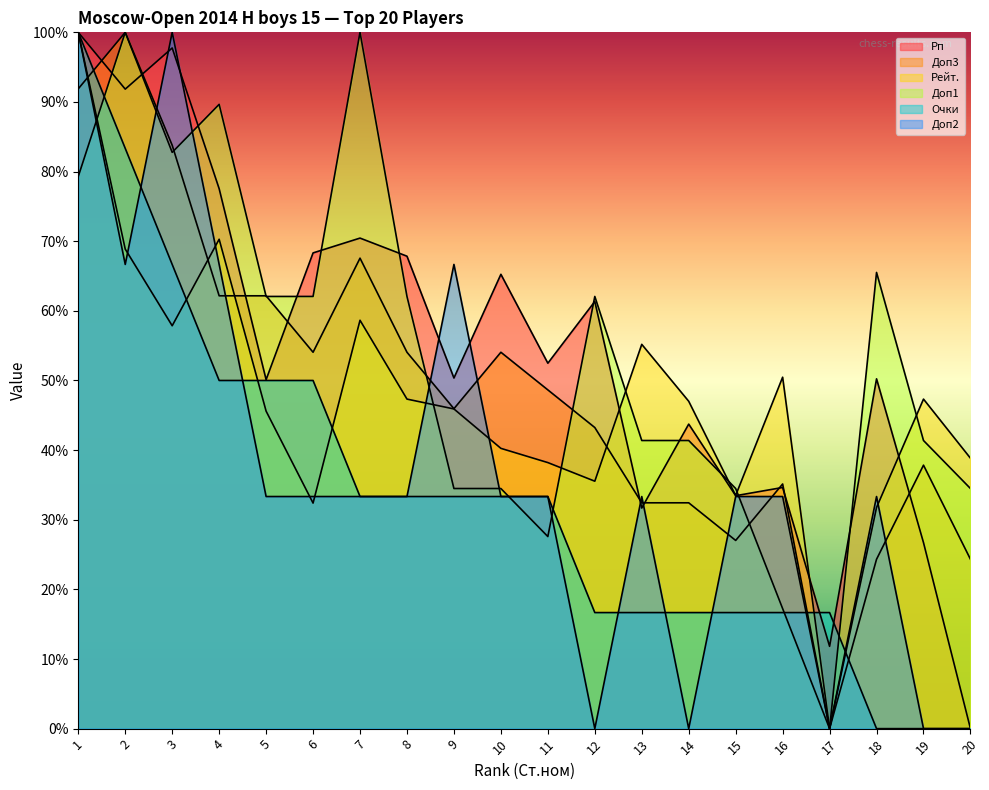

Which series ends up on top after the final intersection of Рп and Доп1?

Доп1